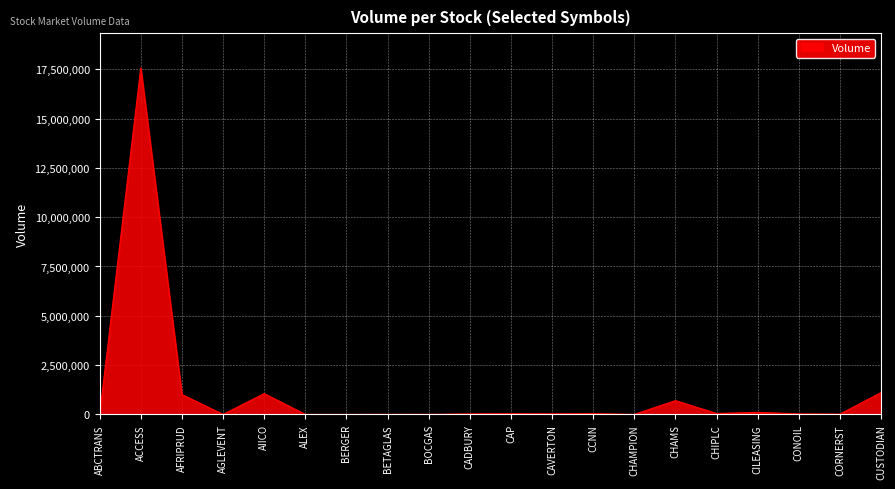

What position from the right is CUSTODIAN?

1